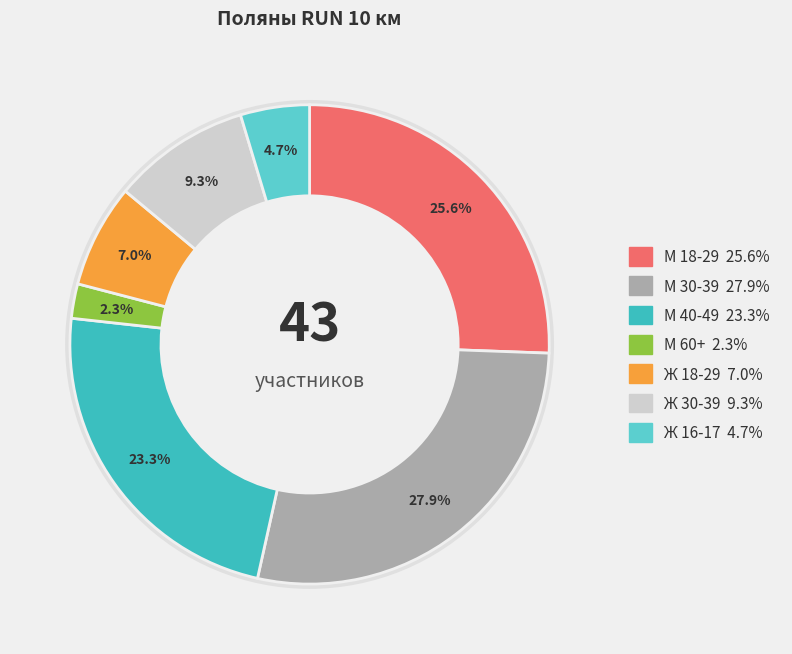

How many segments does this pie chart have?

7